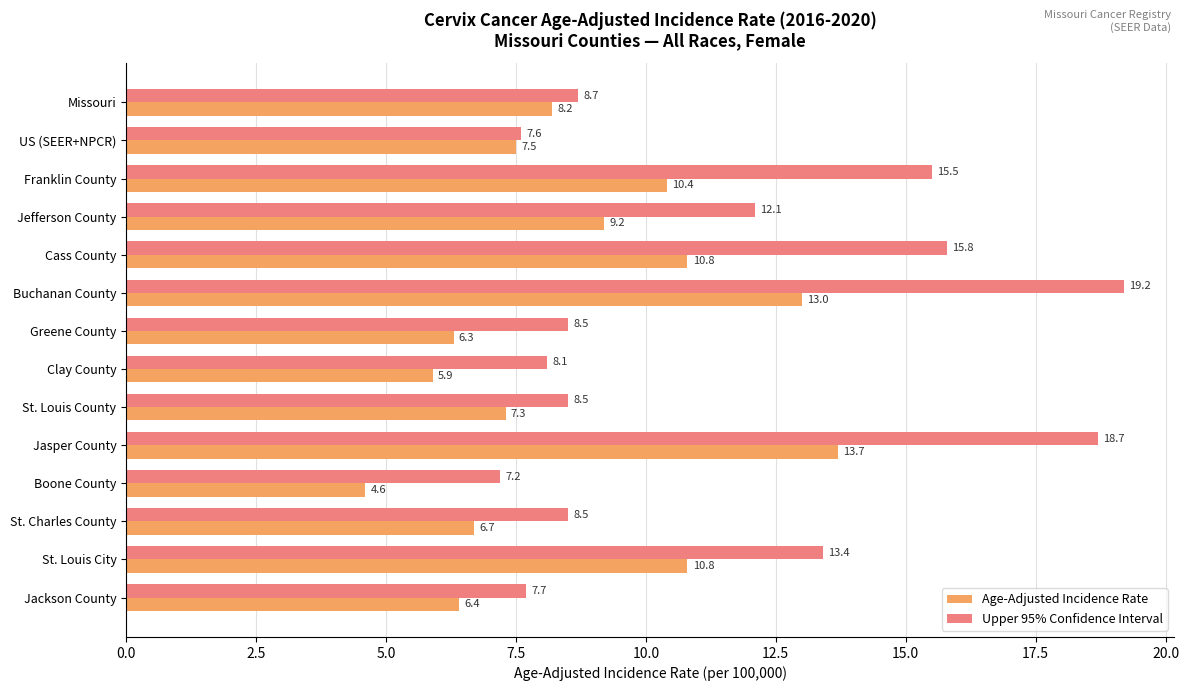

Which series has the widest spread of values?

Upper 95% Confidence Interval